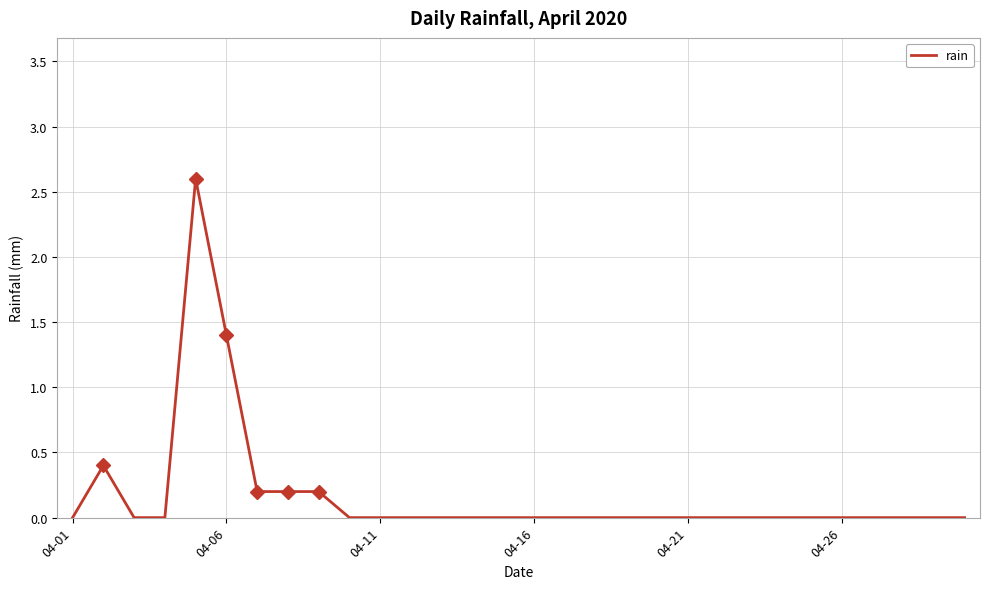

What is the difference between the maximum and minimum values?

2.6